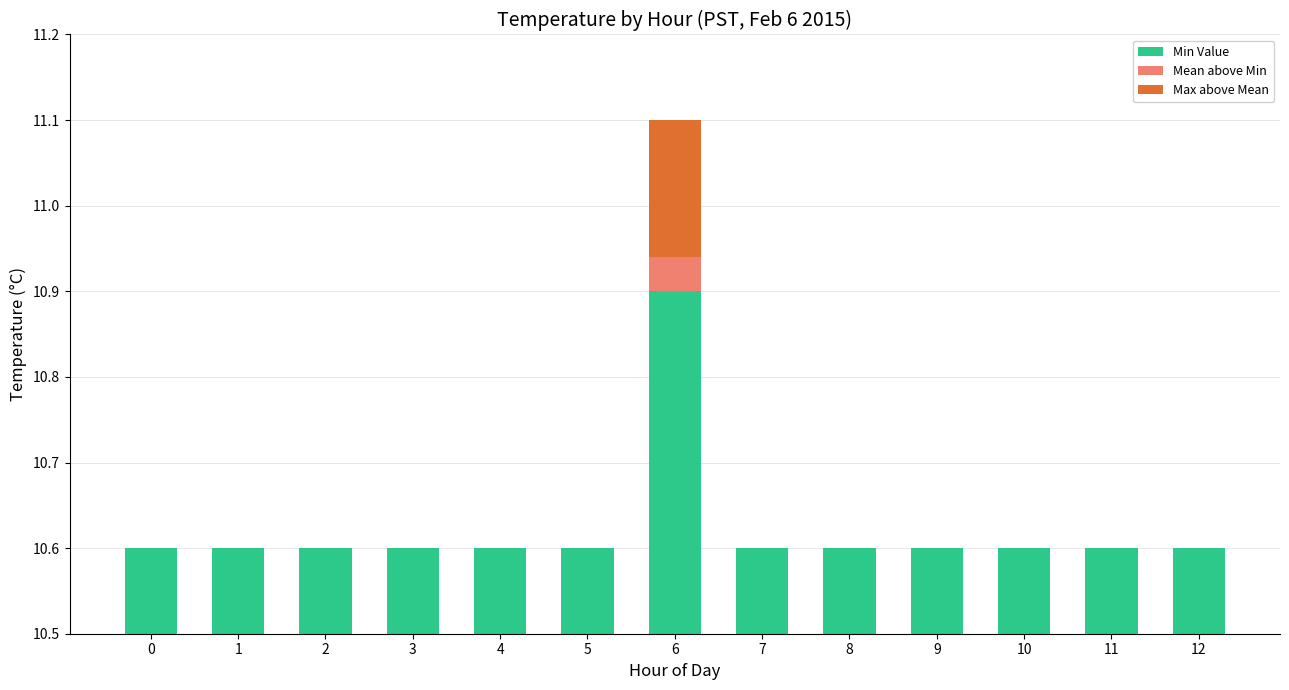

Reading left to right, transcribe all the data shown in this chart.

Min Value: 0=10.6	1=10.6	2=10.6	3=10.6	4=10.6	5=10.6	6=10.9	7=10.6	8=10.6	9=10.6	10=10.6	11=10.6	12=10.6
Mean above Min: 0=0.0	1=0.0	2=0.0	3=0.0	4=0.0	5=0.0	6=0.0	7=0.0	8=0.0	9=0.0	10=0.0	11=0.0	12=0.0
Max above Mean: 0=0.0	1=0.0	2=0.0	3=0.0	4=0.0	5=0.0	6=0.2	7=0.0	8=0.0	9=0.0	10=0.0	11=0.0	12=0.0